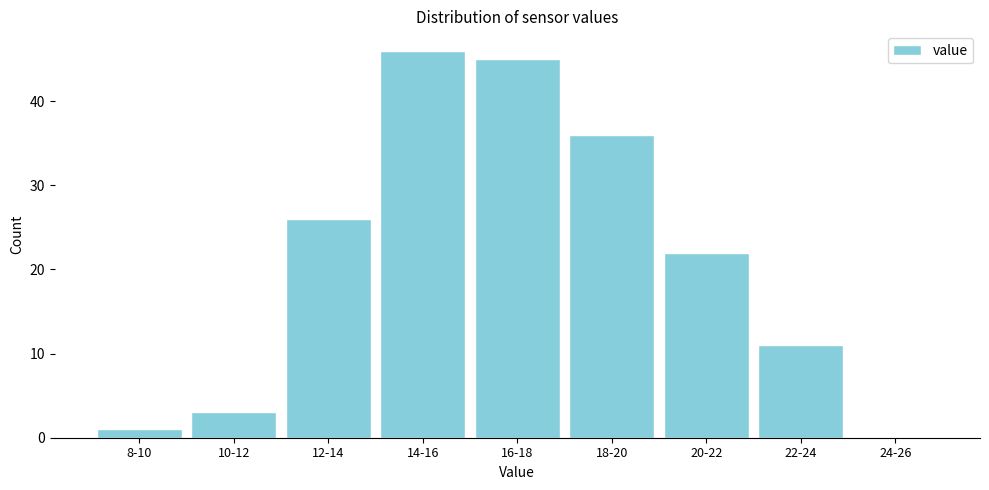

Reading right to left, what are all the values shown in this chart?

24-26=0	22-24=11	20-22=22	18-20=36	16-18=45	14-16=46	12-14=26	10-12=3	8-10=1